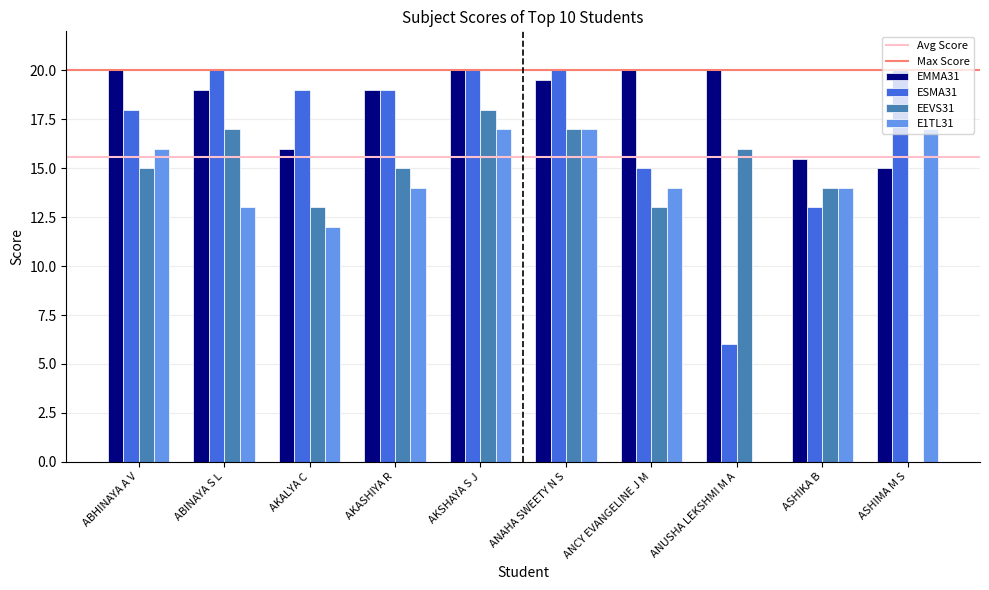

Where is EMMA31 nearest to the value 17?

AKALYA C